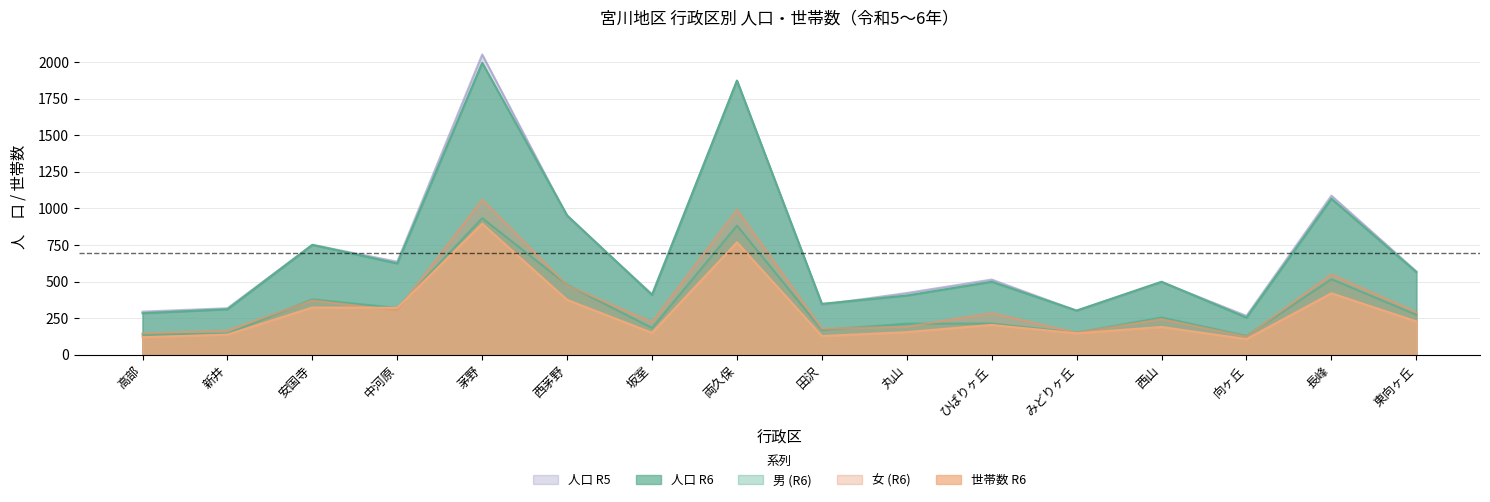

What is the lowest value of the 人口 R5 series?

266